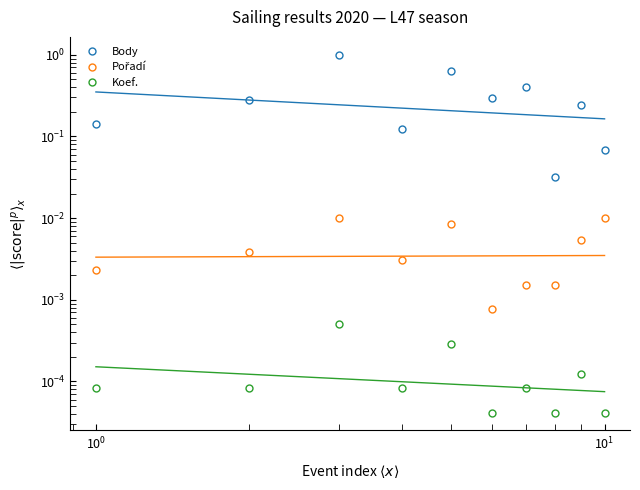

Count the number of data series in this chart.

3